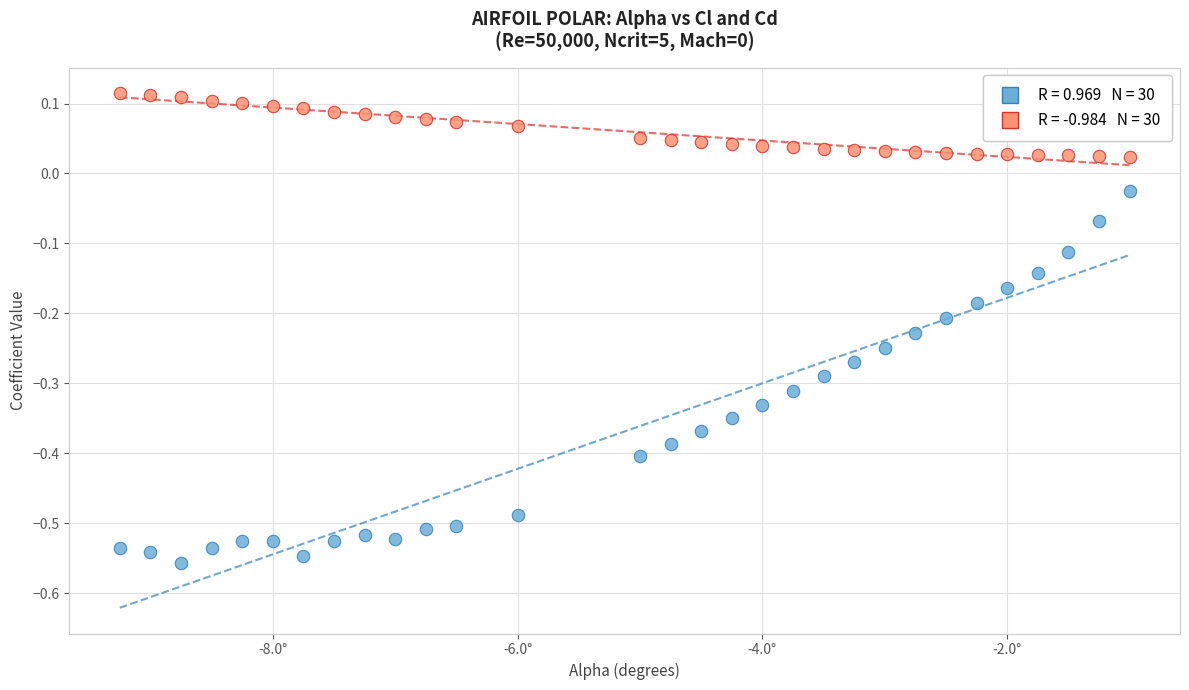

Across all data points, what is the range of Y values (max minus min)?

0.7